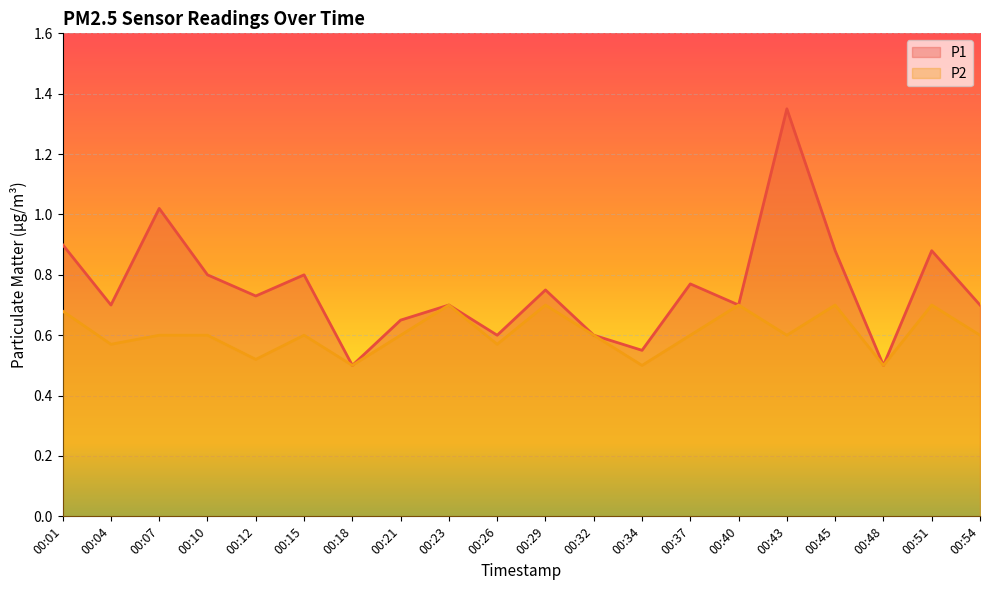

What is the total value across all series at 00:01?

1.6